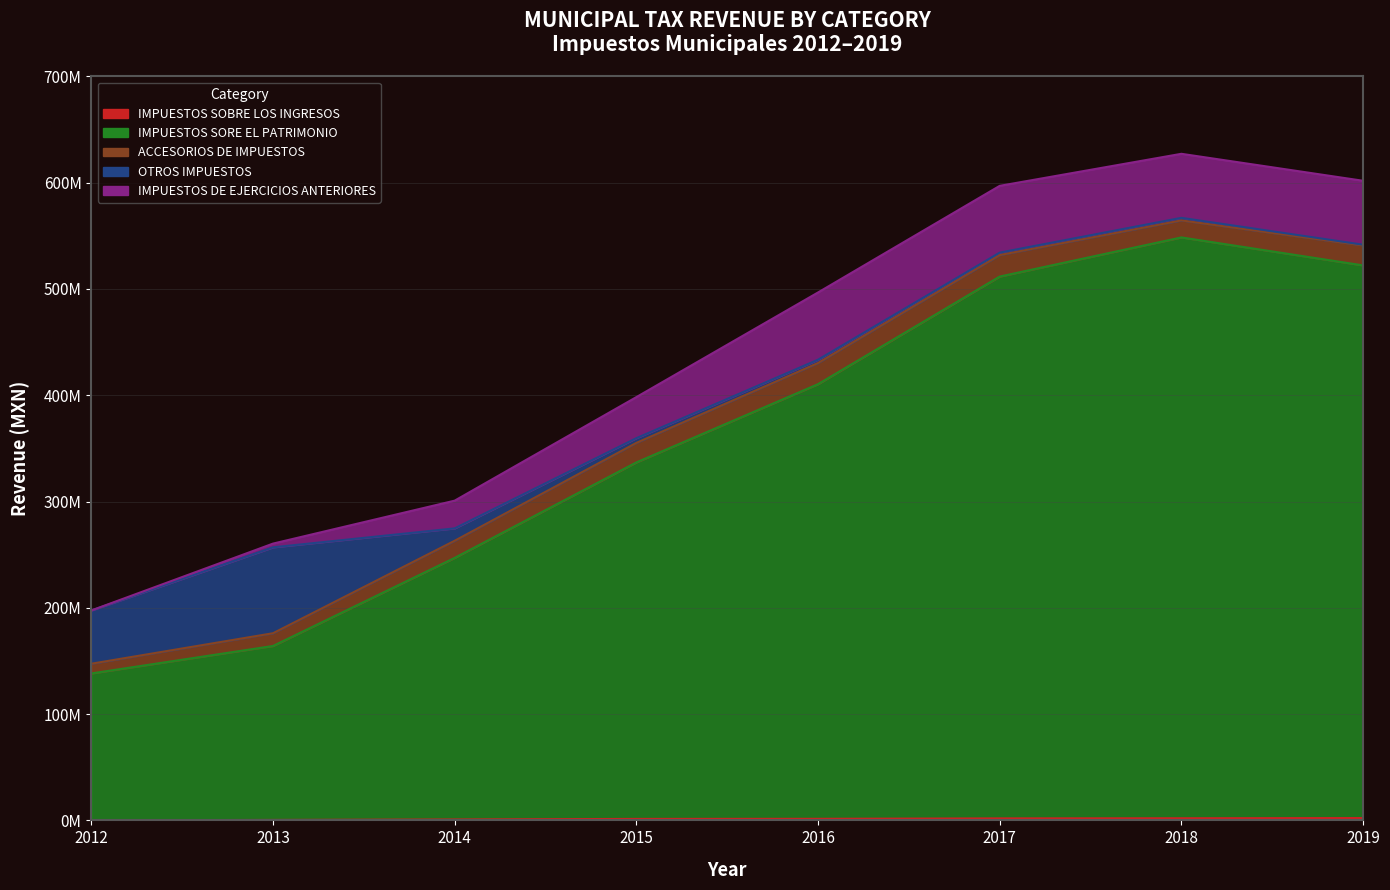

Rank the series at 2015 from lowest to highest value.

IMPUESTOS SOBRE LOS INGRESOS, OTROS IMPUESTOS, ACCESORIOS DE IMPUESTOS, IMPUESTOS DE EJERCICIOS ANTERIORES, IMPUESTOS SORE EL PATRIMONIO